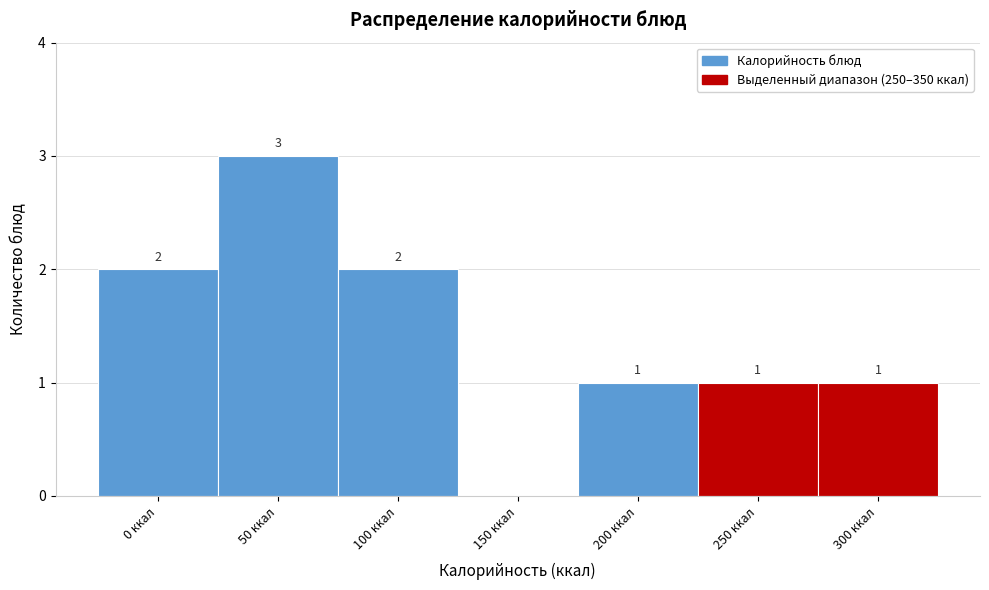

Reading left to right, extract all data points from this chart.

0 ккал=2	50 ккал=3	100 ккал=2	150 ккал=0	200 ккал=1	250 ккал=1	300 ккал=1